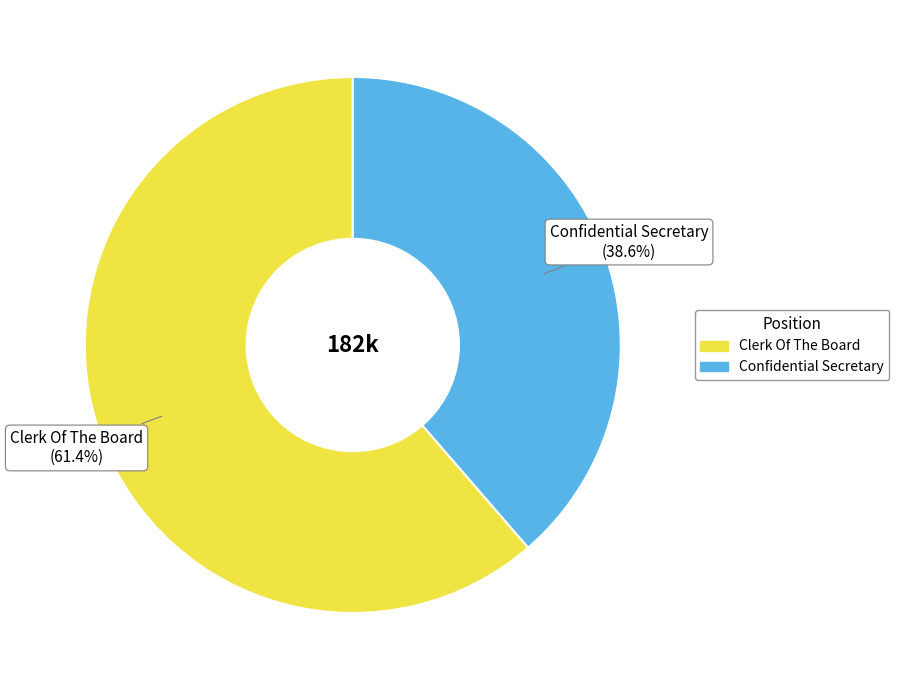

Which category has the biggest portion of the pie?

Clerk Of The Board